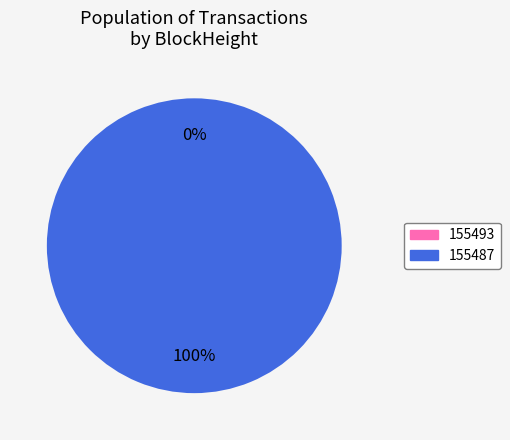

To the nearest percent, what is the difference between the 155493 and 155487 slice percentages?

100%